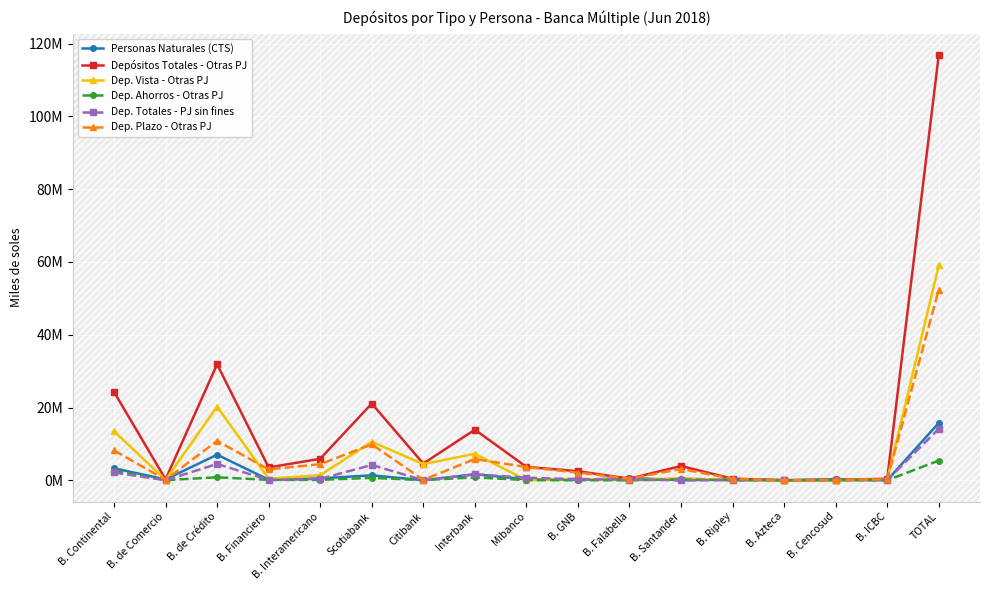

Where is the first local maximum for Dep. Ahorros - Otras PJ?

B. de Crédito